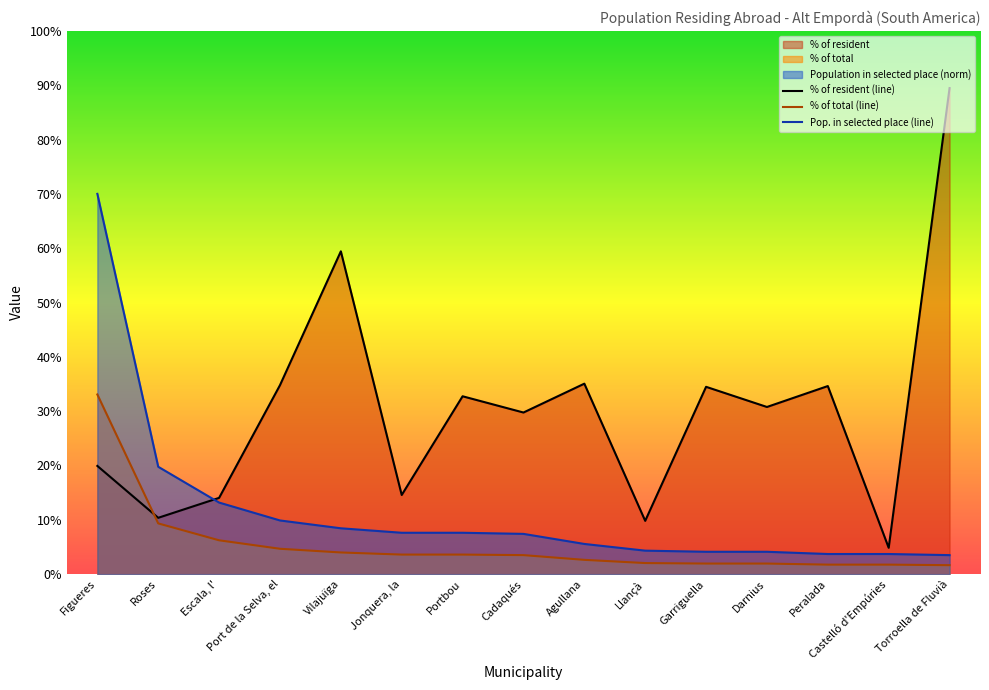

True or false: % of total and Population in selected place intersect in this chart.

False